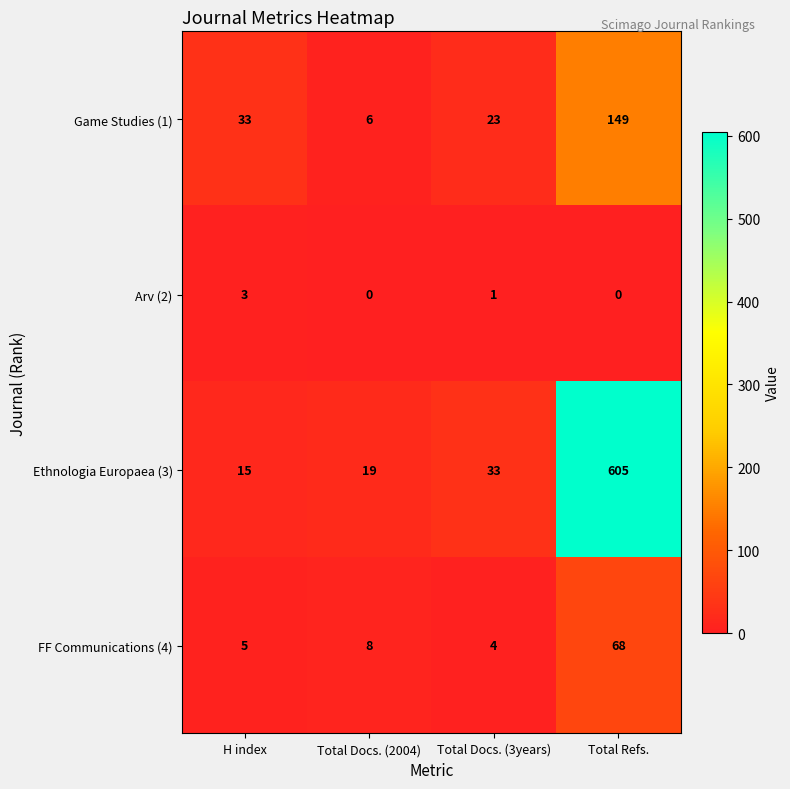

What is the spread (max minus min) of values at H index?

30